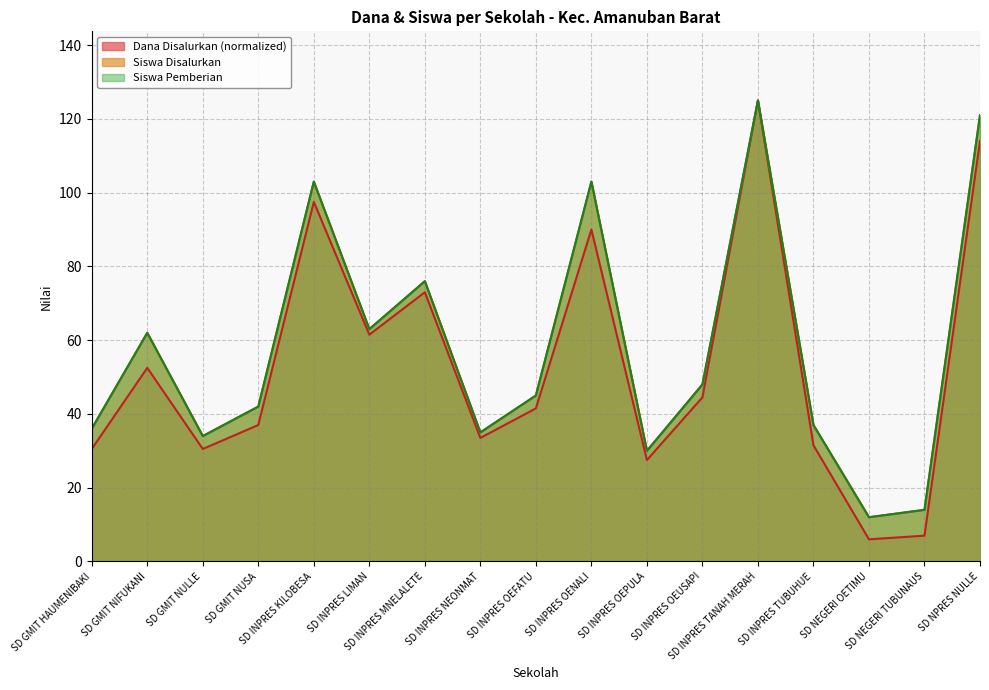

Is it true that Siswa Disalurkan equals 168.6 at SD NPRES NULLE?

False